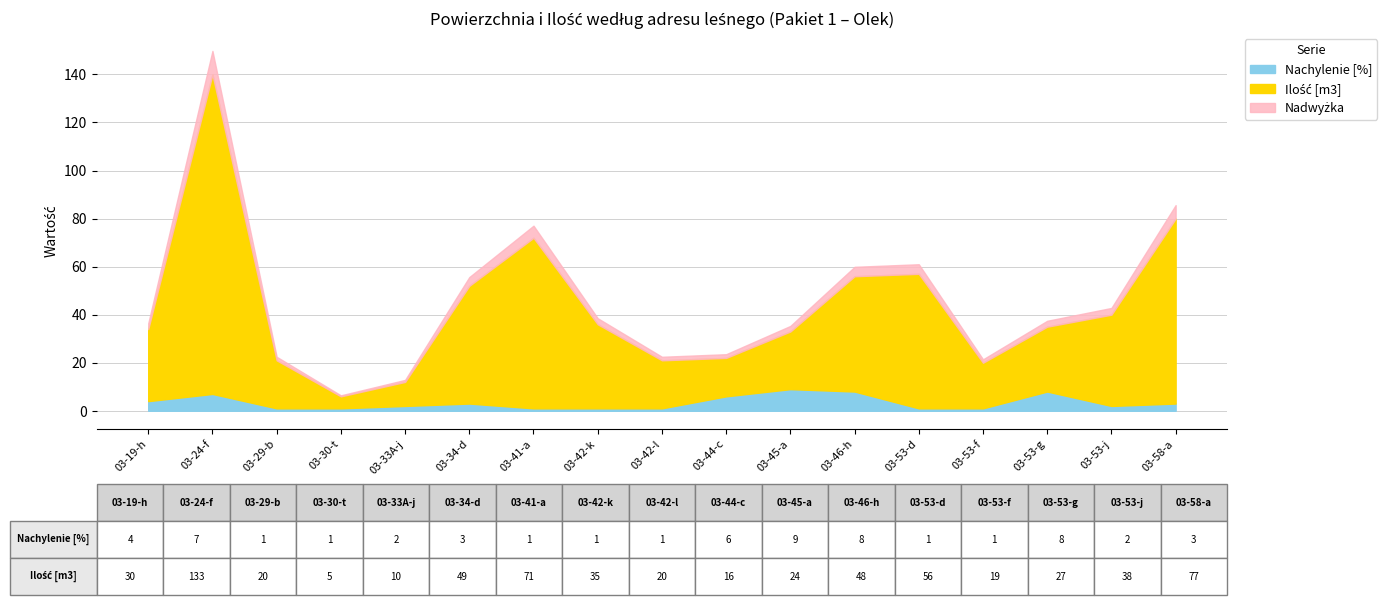

How many Nachylenie [%] values are between 1 and 6?

13